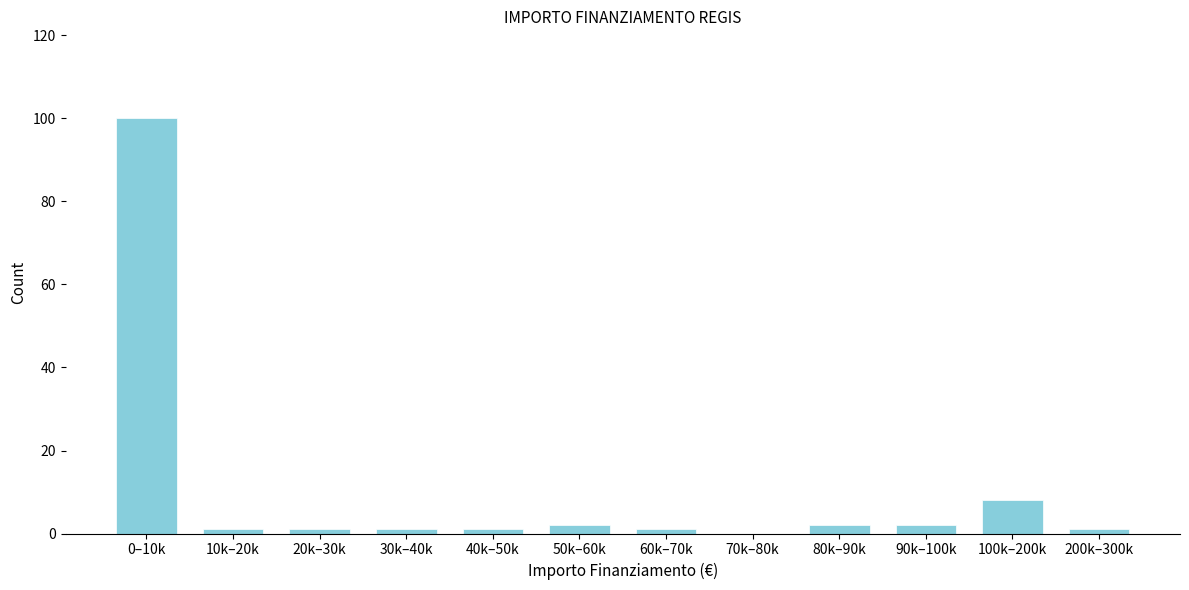

Reading right to left, extract all data points from this chart.

200k–300k=1	100k–200k=8	90k–100k=2	80k–90k=2	70k–80k=0	60k–70k=1	50k–60k=2	40k–50k=1	30k–40k=1	20k–30k=1	10k–20k=1	0–10k=100